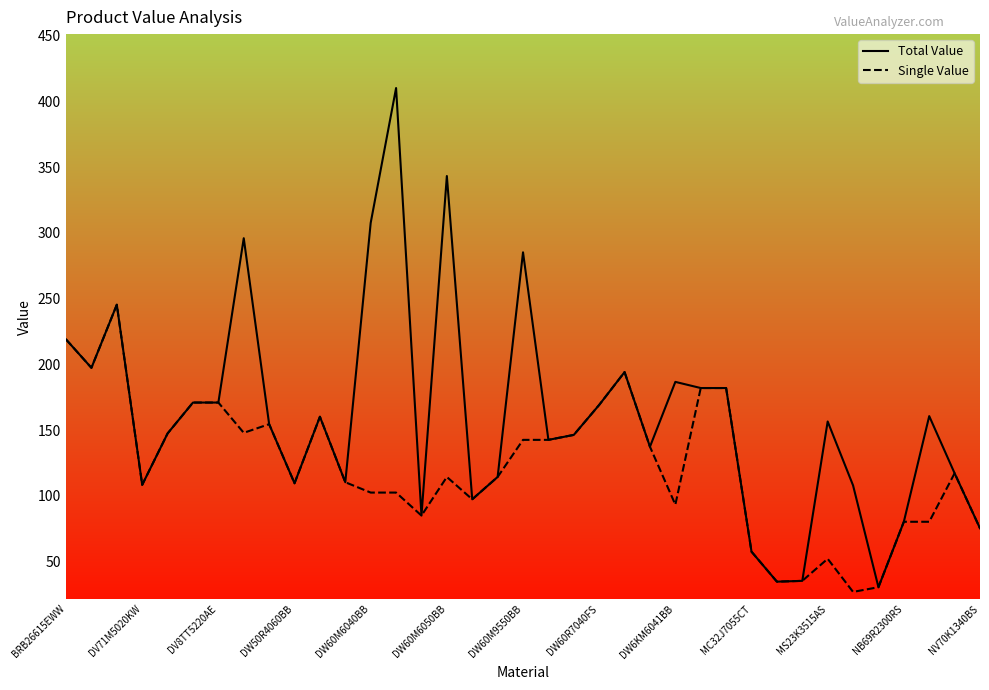

List the series in order of their overall mean, lowest first.

Single Value, Total Value